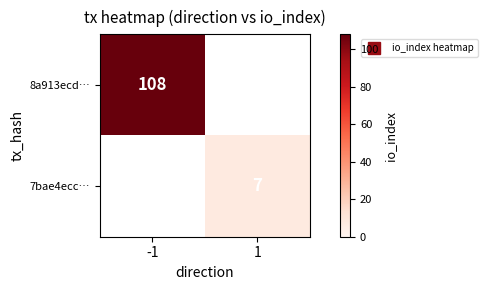

How many values in 8a913ecd… are above zero?

1